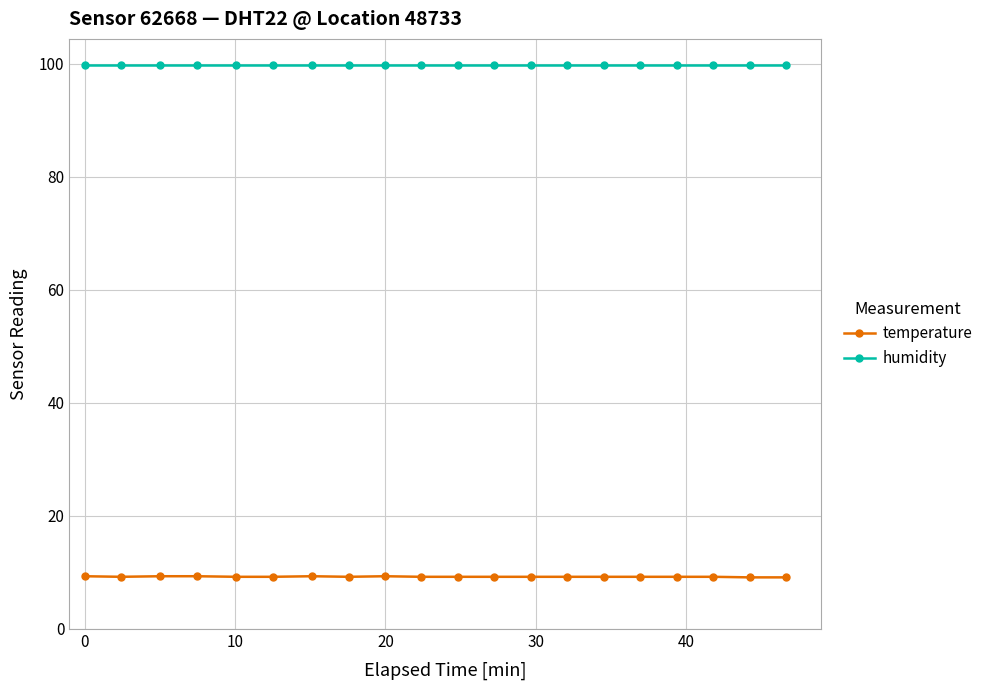

List the series in order of their peak value, lowest first.

temperature, humidity